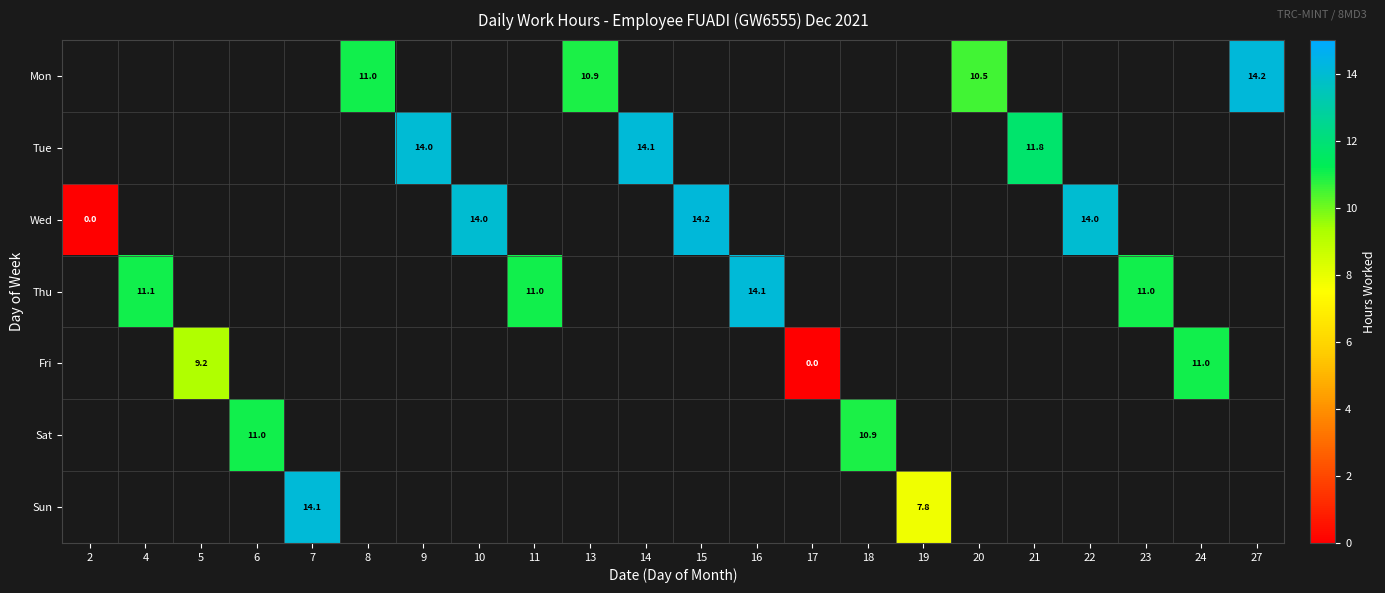

At which label does Thu reach its minimum?

2